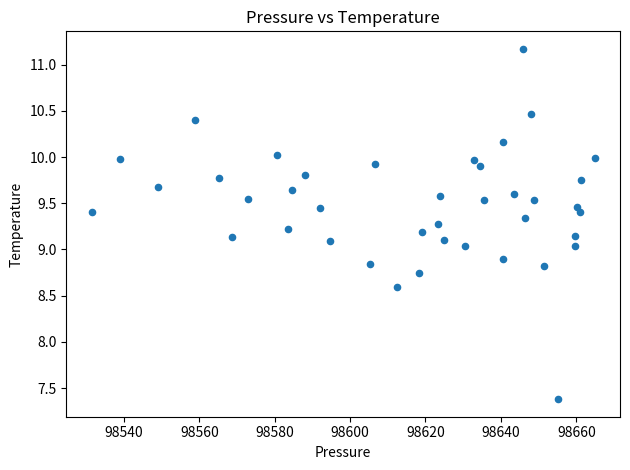

What is the range of Y values (max minus min)?

3.8